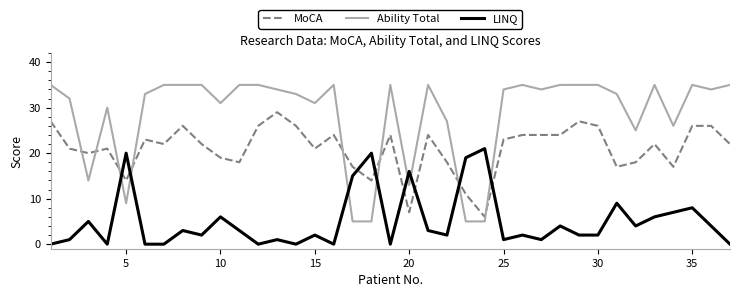

True or false: MoCA has more than 0 interior local peaks.

True